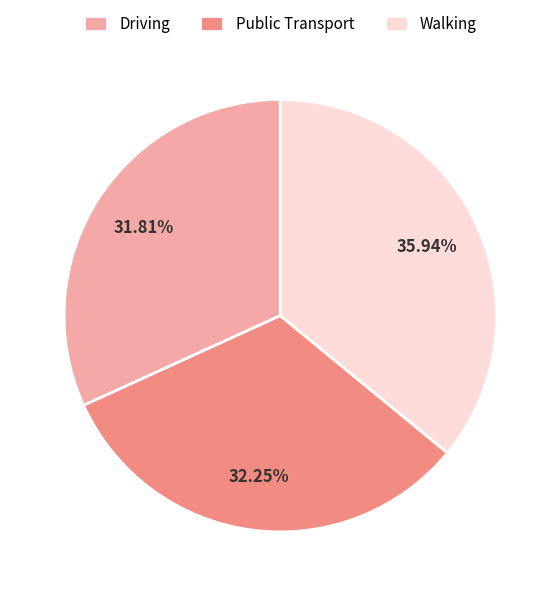

The Driving slice represents 17% of the pie. True or false?

False